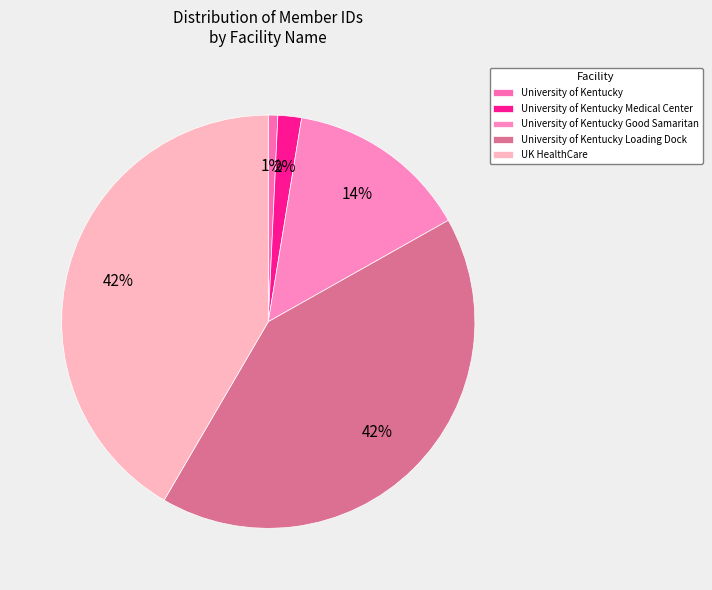

What percentage do University of Kentucky and University of Kentucky Good Samaritan together represent?

15.0%